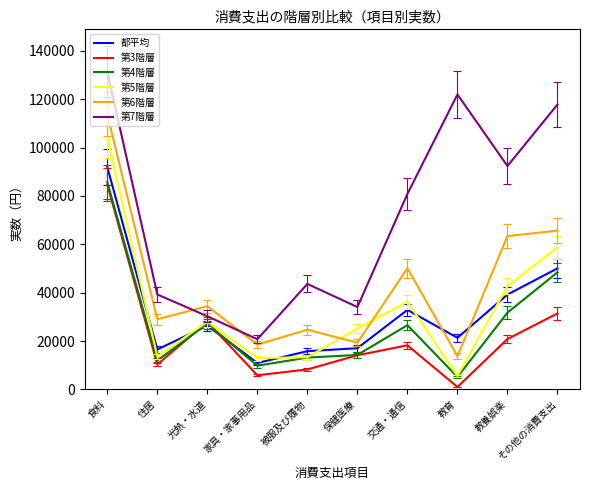

What is the difference between the 都平均 values at 交通・通信 and 被服及び履物?

17058